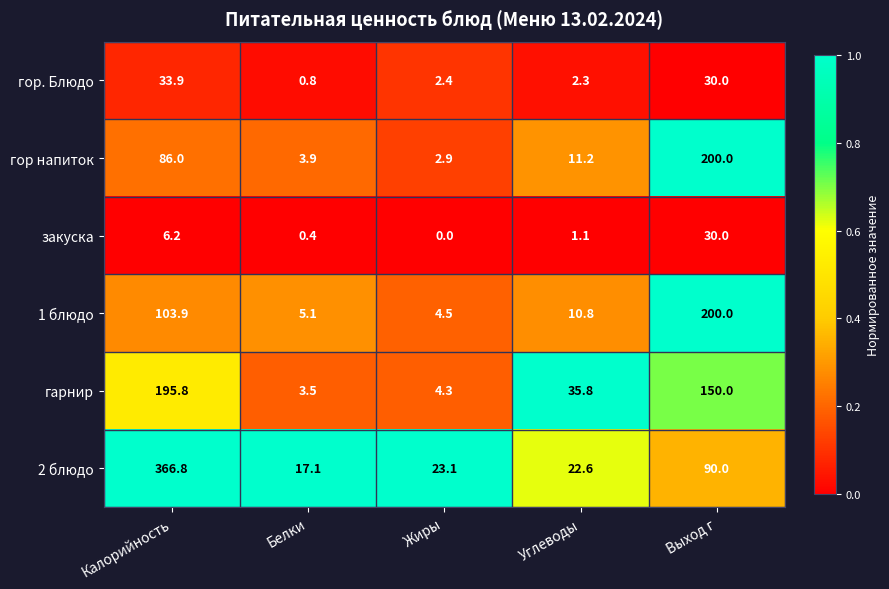

What is the maximum value shown in the chart?

366.8